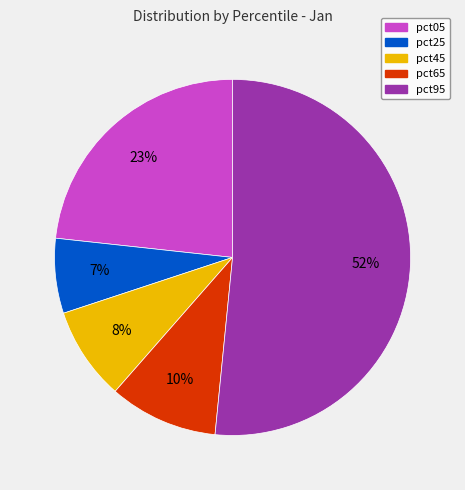

What is the smallest slice in the pie chart?

pct25